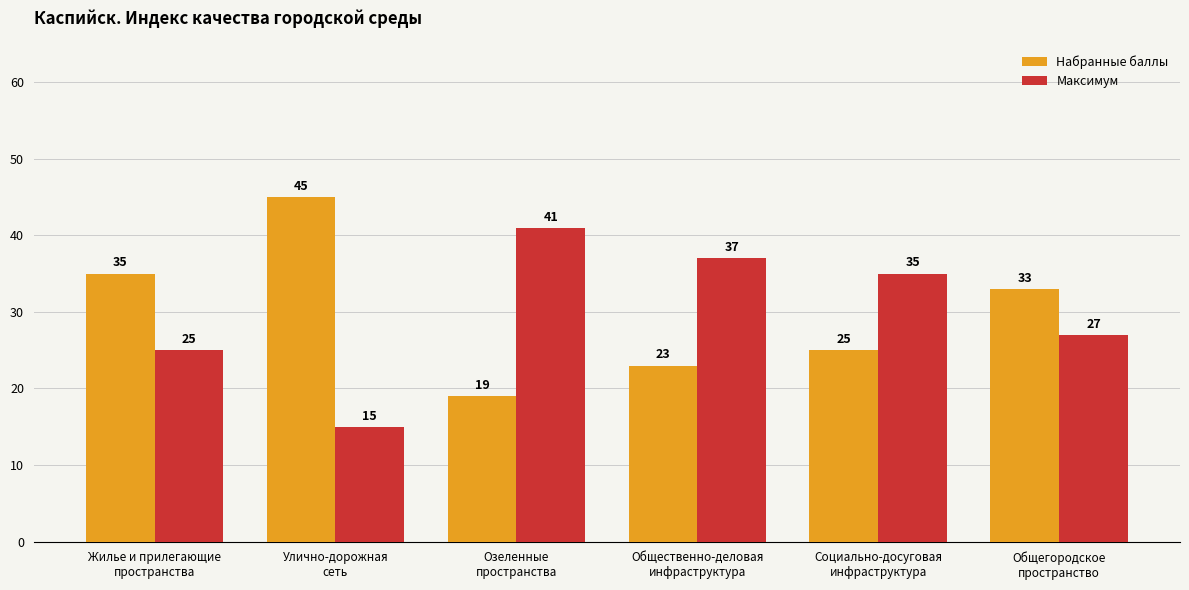

What position from the left is Общегородское
пространство?

6